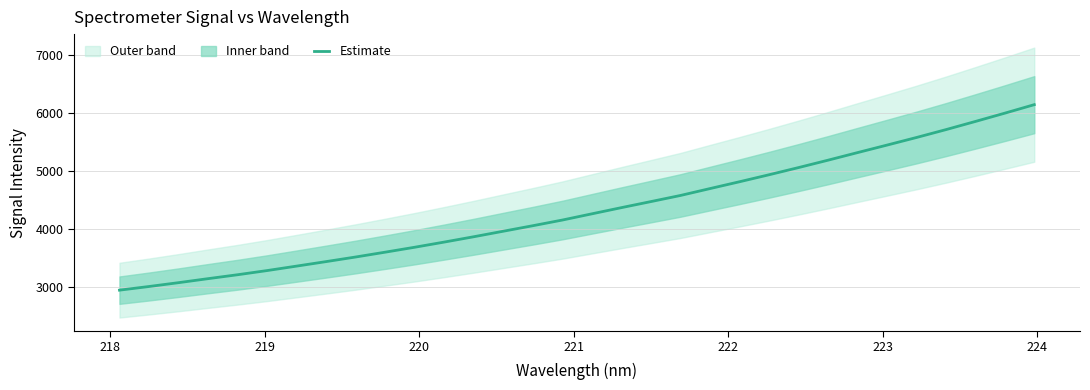

What is the highest value of the Estimate series?

6137.4